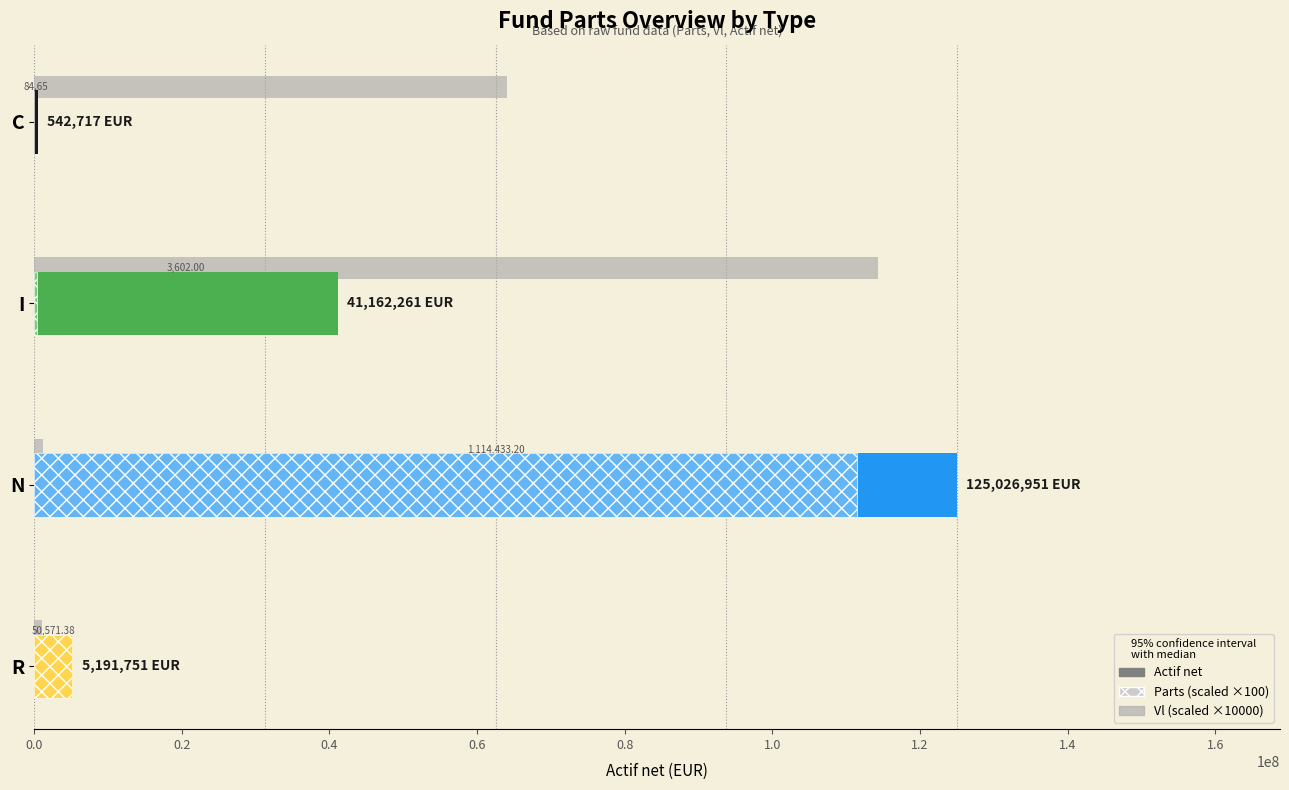

What is the change in value from C to N?

+124484233.9